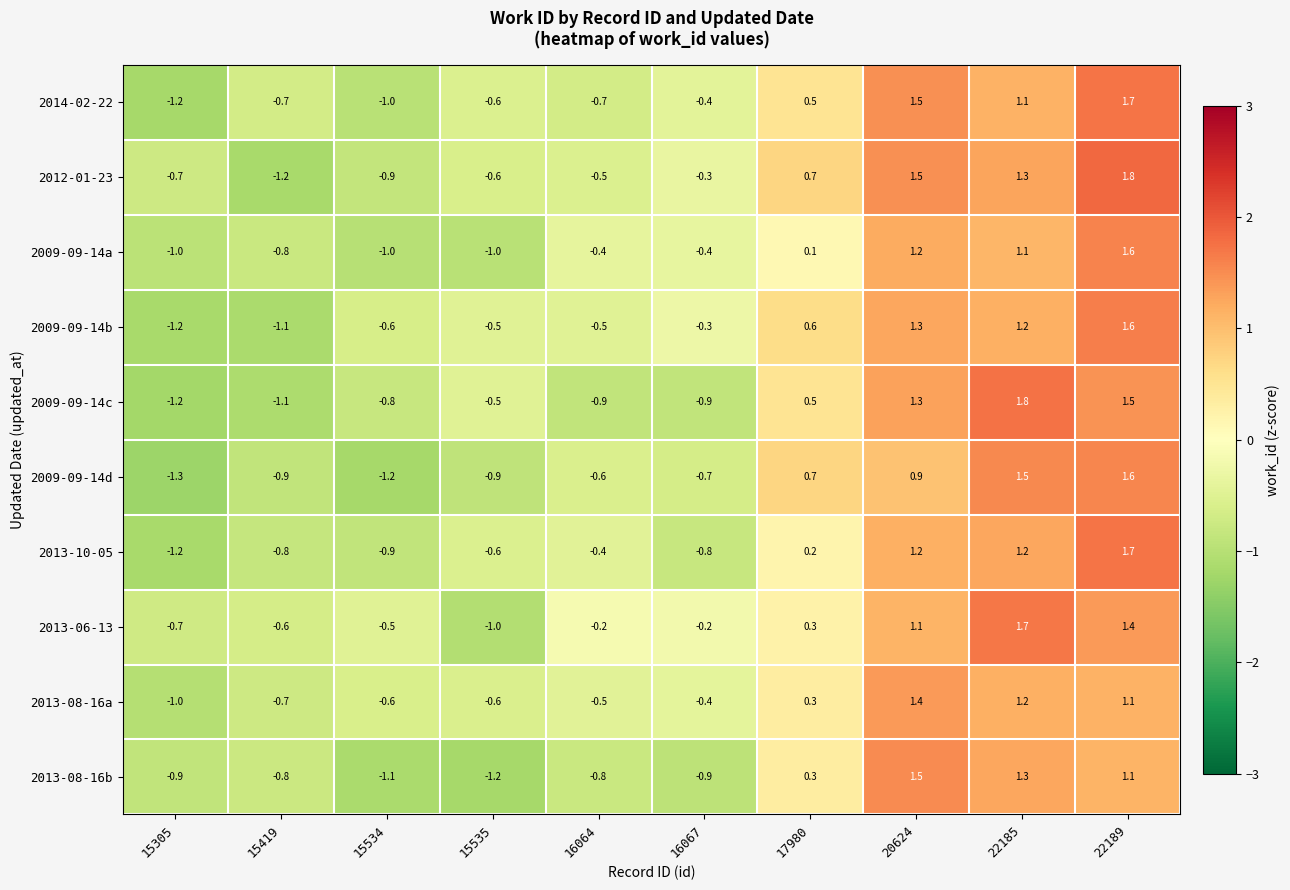

The 2009-09-14a series shows 1.2 at 20624. True or false?

True